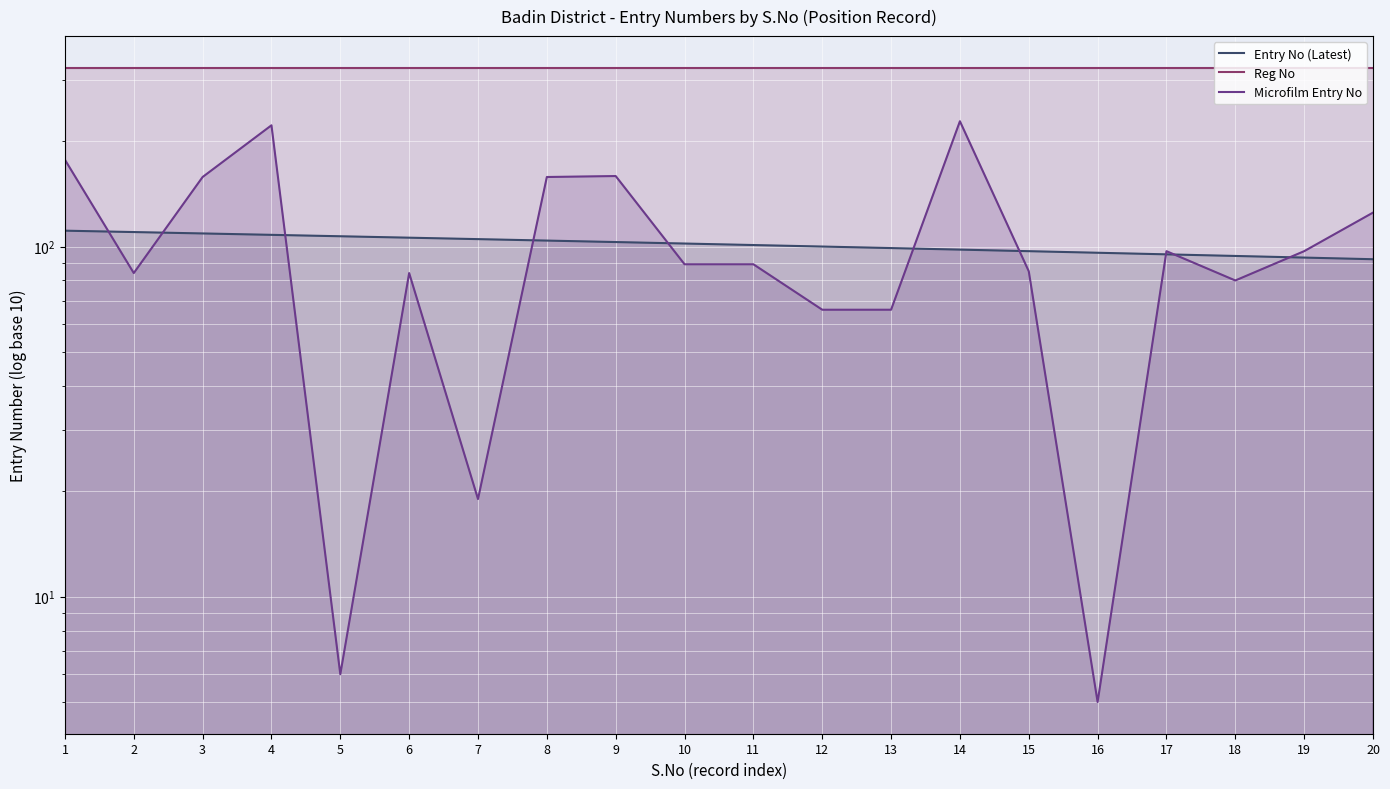

The Microfilm Entry No series shows 64 at 19. True or false?

False